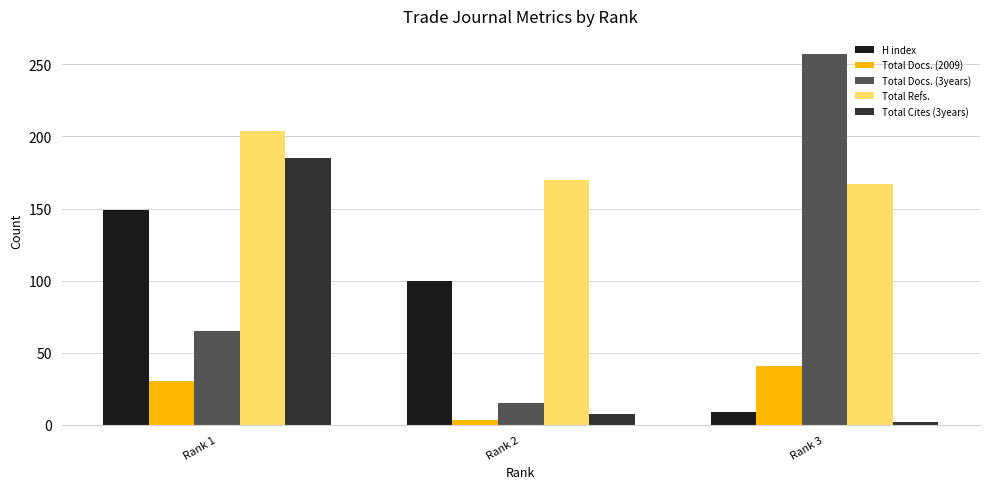

What are all the series names shown in the legend?

H index, Total Docs. (2009), Total Docs. (3years), Total Refs., Total Cites (3years)